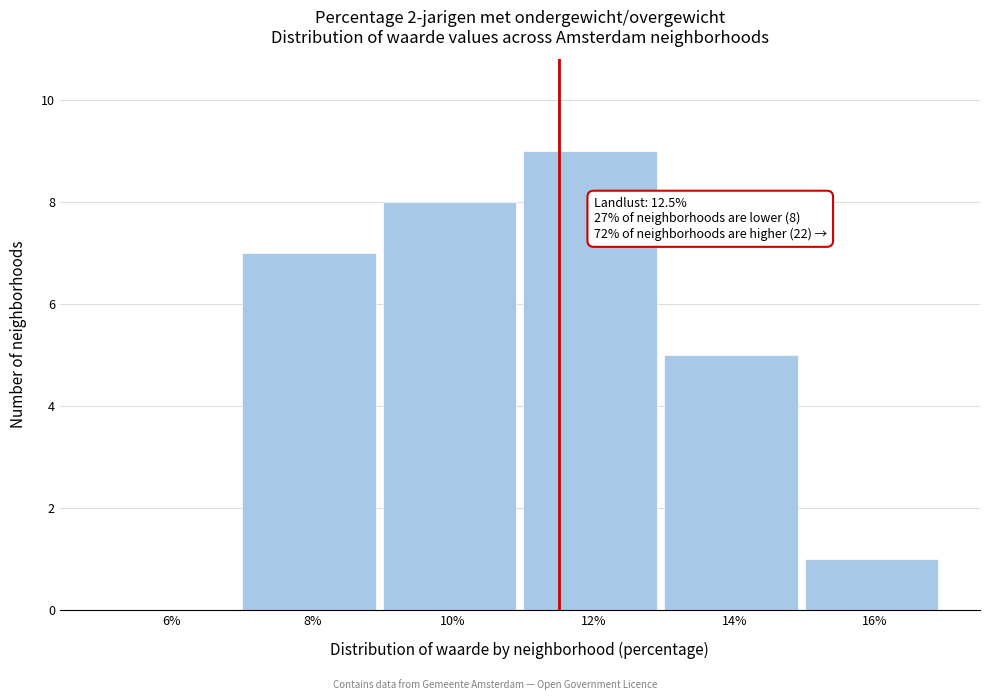

Reading left to right, extract all data points from this chart.

6%=0	8%=7	10%=8	12%=9	14%=5	16%=1